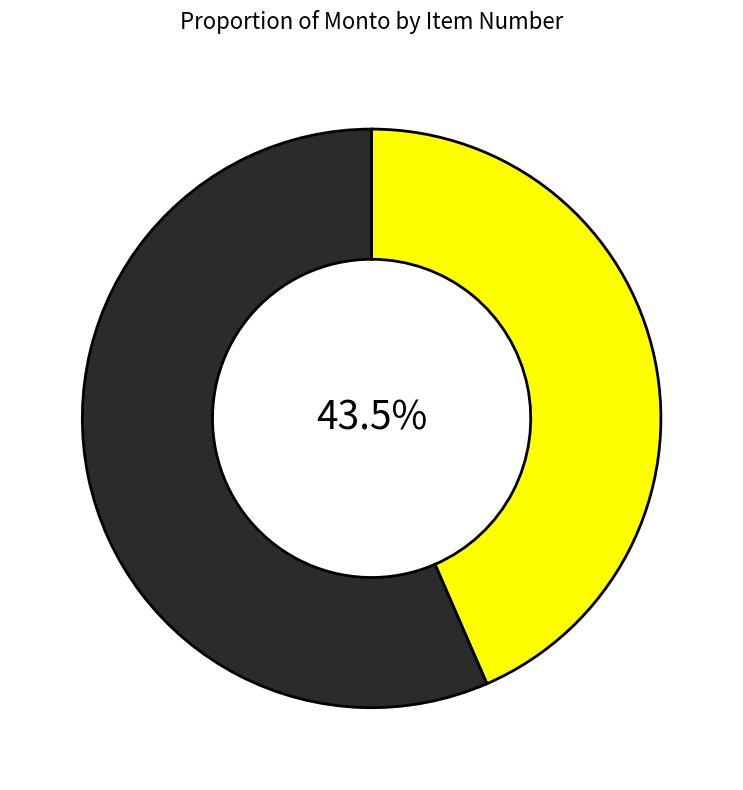

To the nearest percent, what is the difference between the largest and smallest slice percentages?

13%